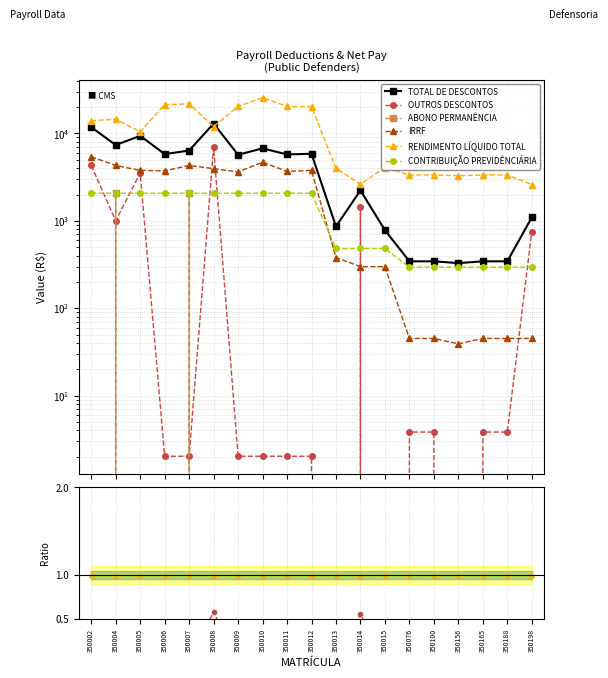

The TOTAL DE DESCONTOS series shows 529.4 at 350013. True or false?

False